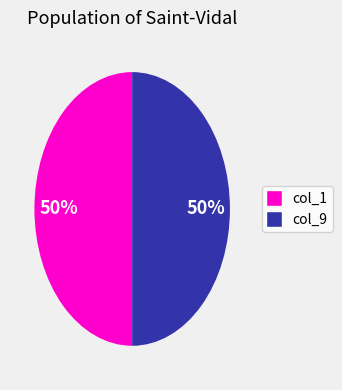

To the nearest percent, what is the average slice percentage?

50%